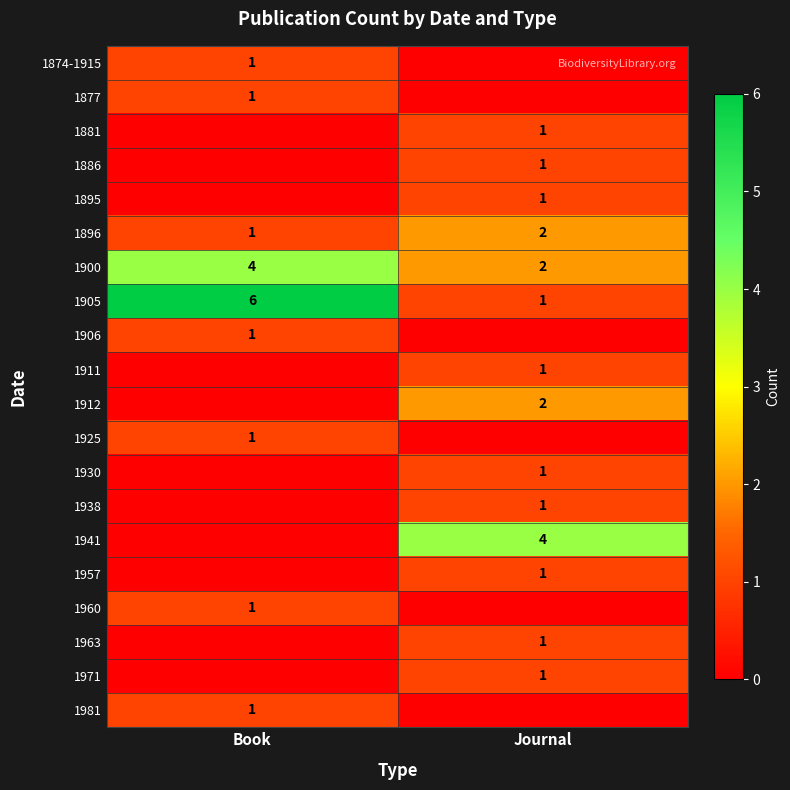

True or false: 1896 has a value of 1 at Book.

True